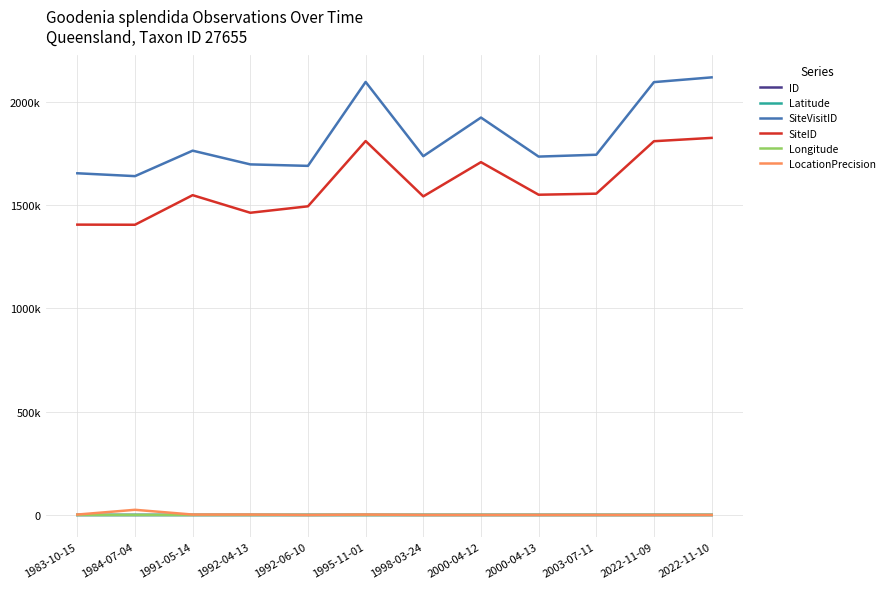

What is the label of the 7th point from the right?

1995-11-01